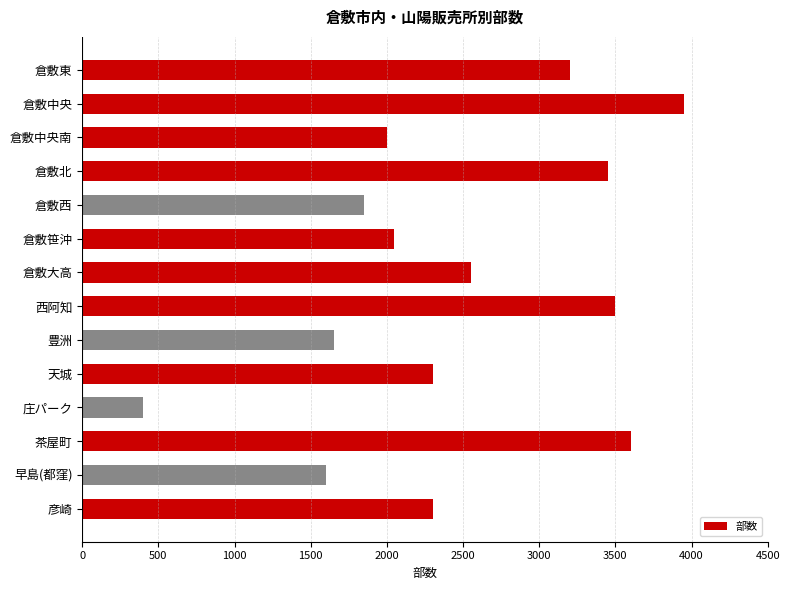

Are the bars grouped side by side (vs. stacked)?

No